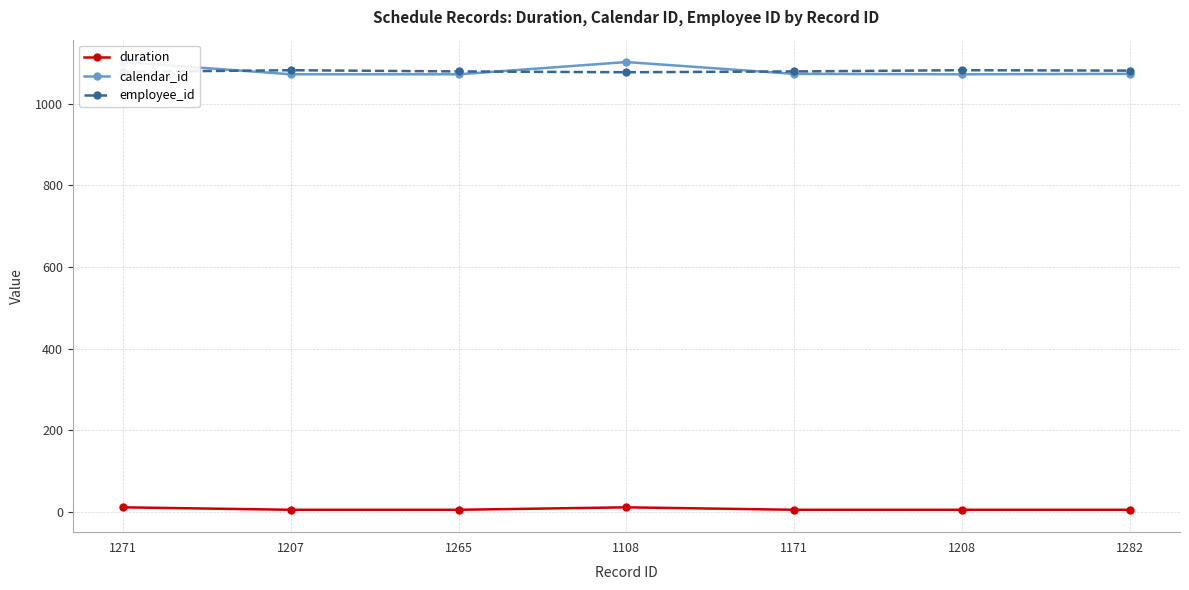

How many employee_id values are between 1078 and 1082?

6